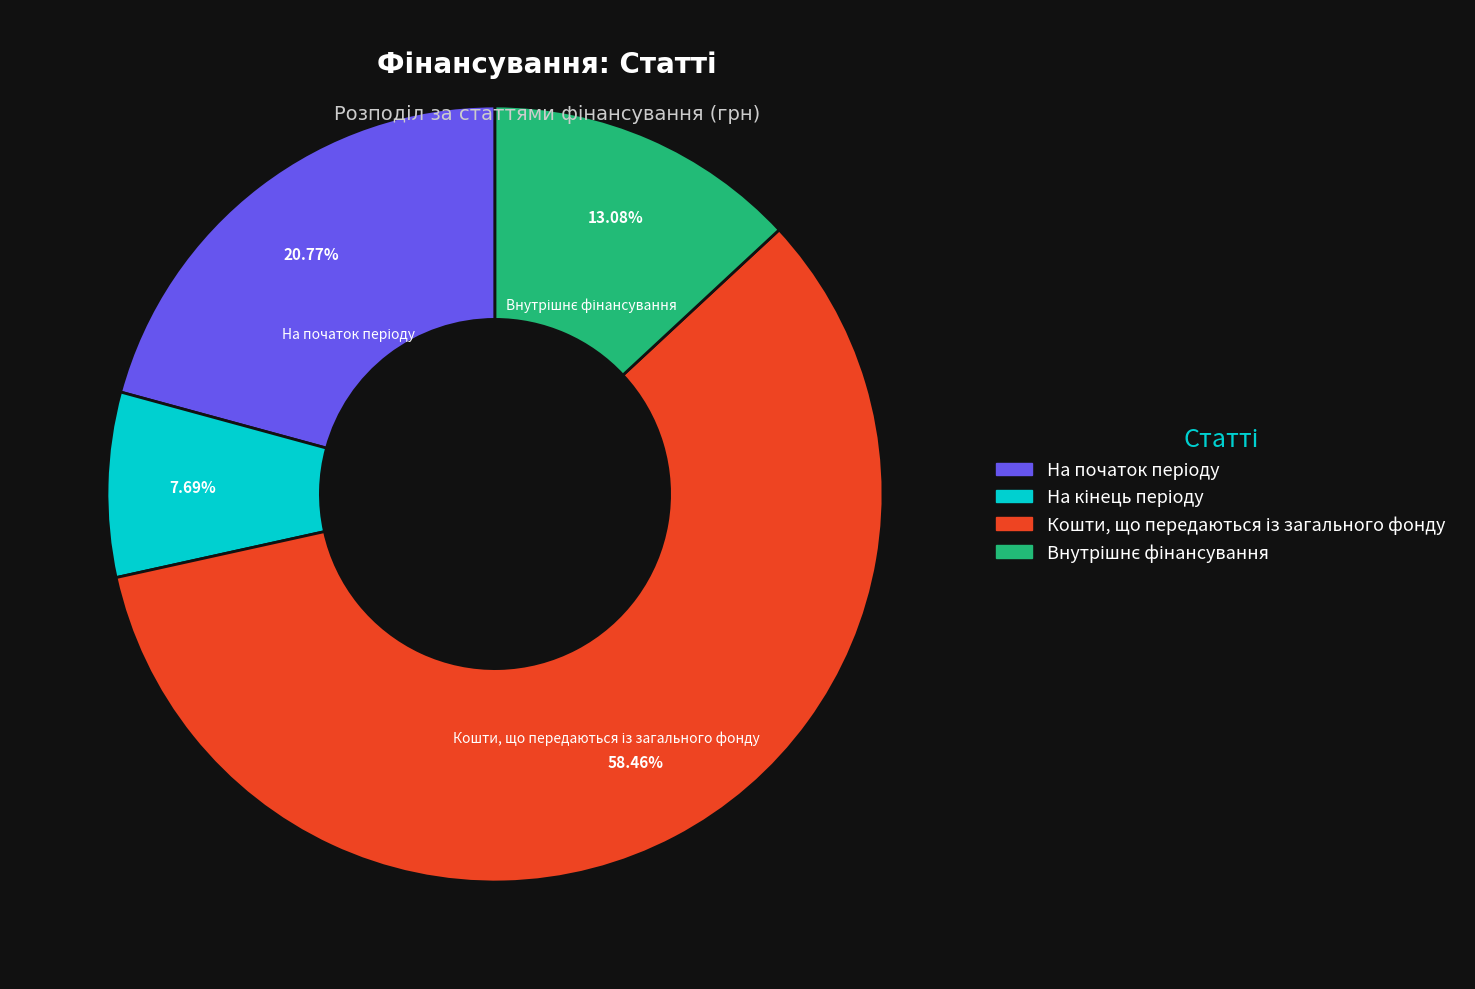

Does any single category account for the majority?

Yes